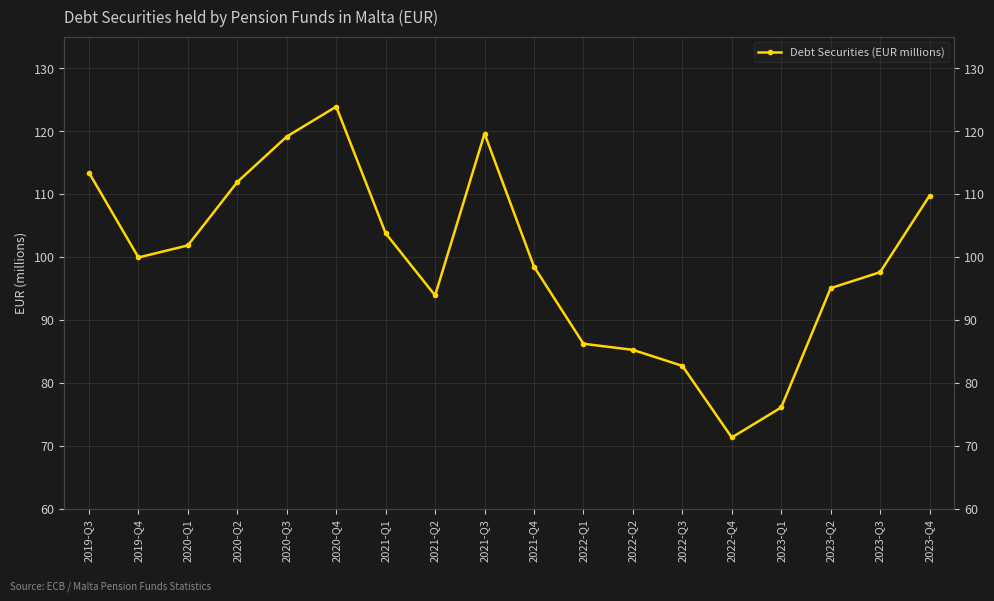

Is this an area chart (filled region under the line)?

No